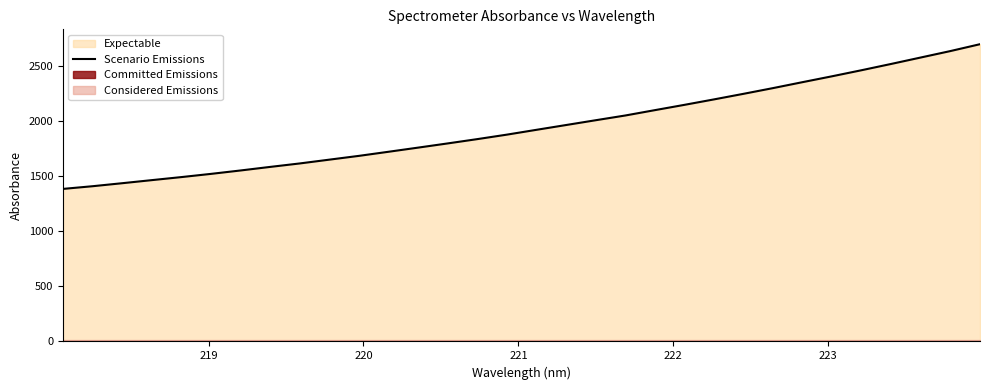

How many values are below 1919?

16